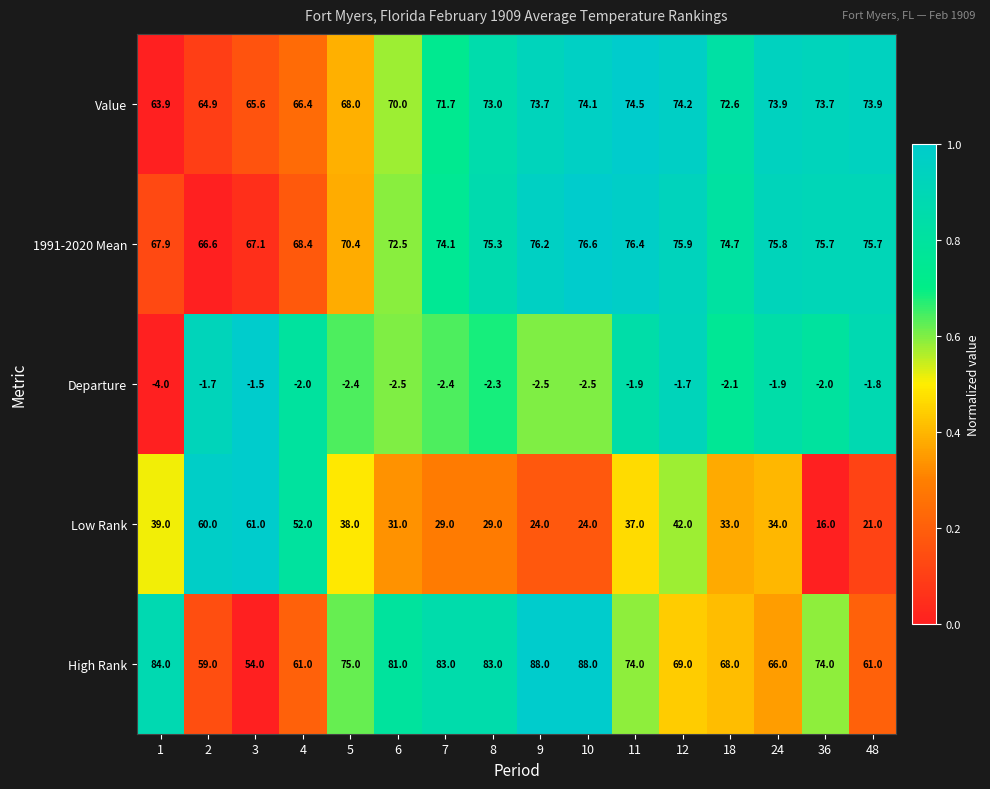

Is it true that High Rank equals 88.0 at 10?

True